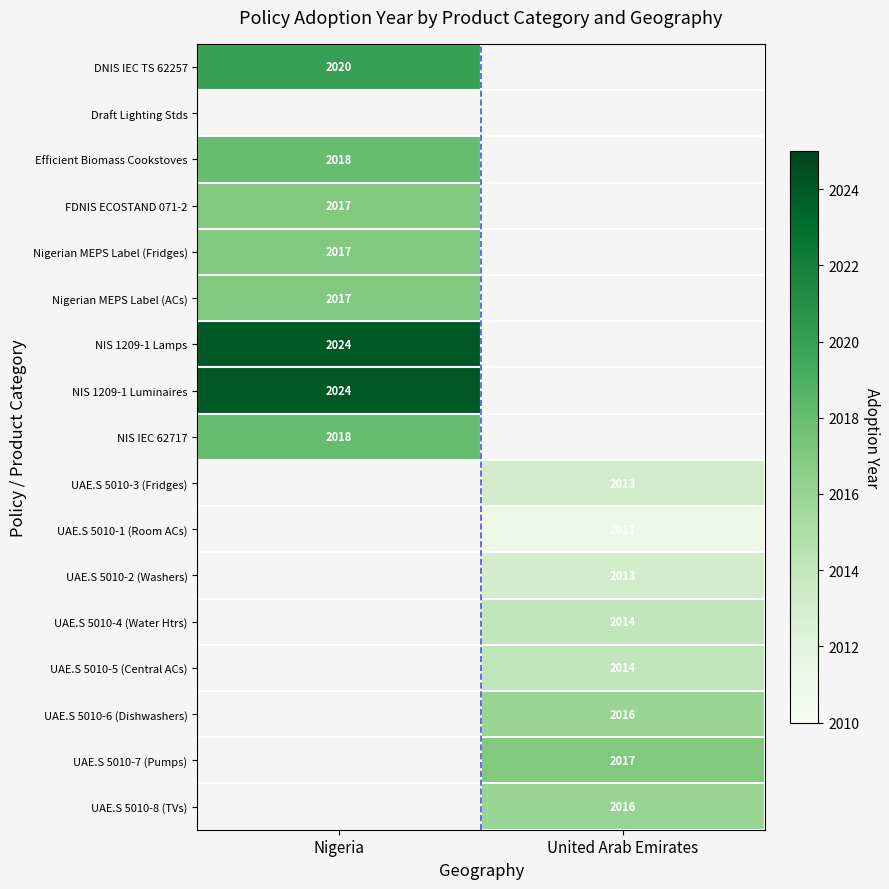

Is the value of NIS 1209-1 Luminaires at Nigeria greater than the value of UAE.S 5010-1 (Room ACs) at United Arab Emirates?

Yes